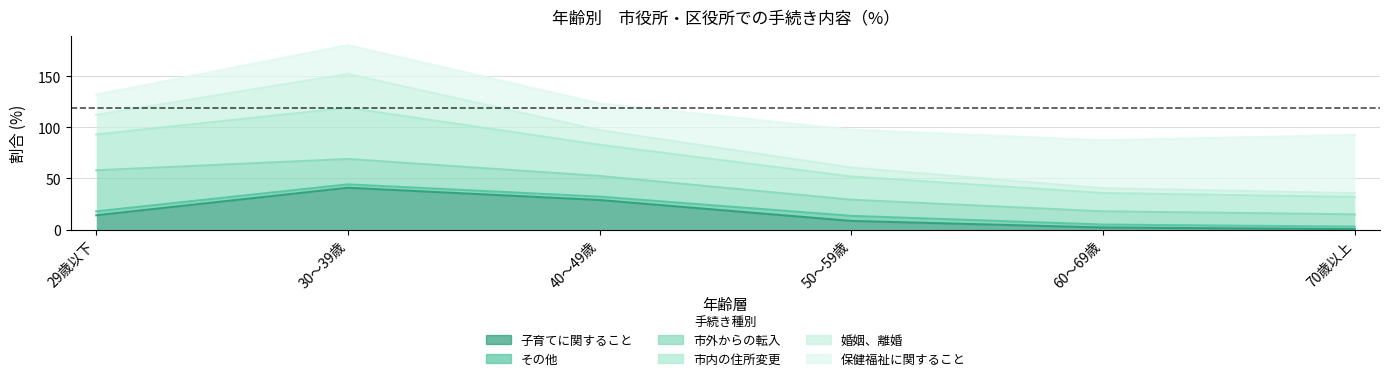

Where is the first local minimum for 市内の住所変更?

60～69歳